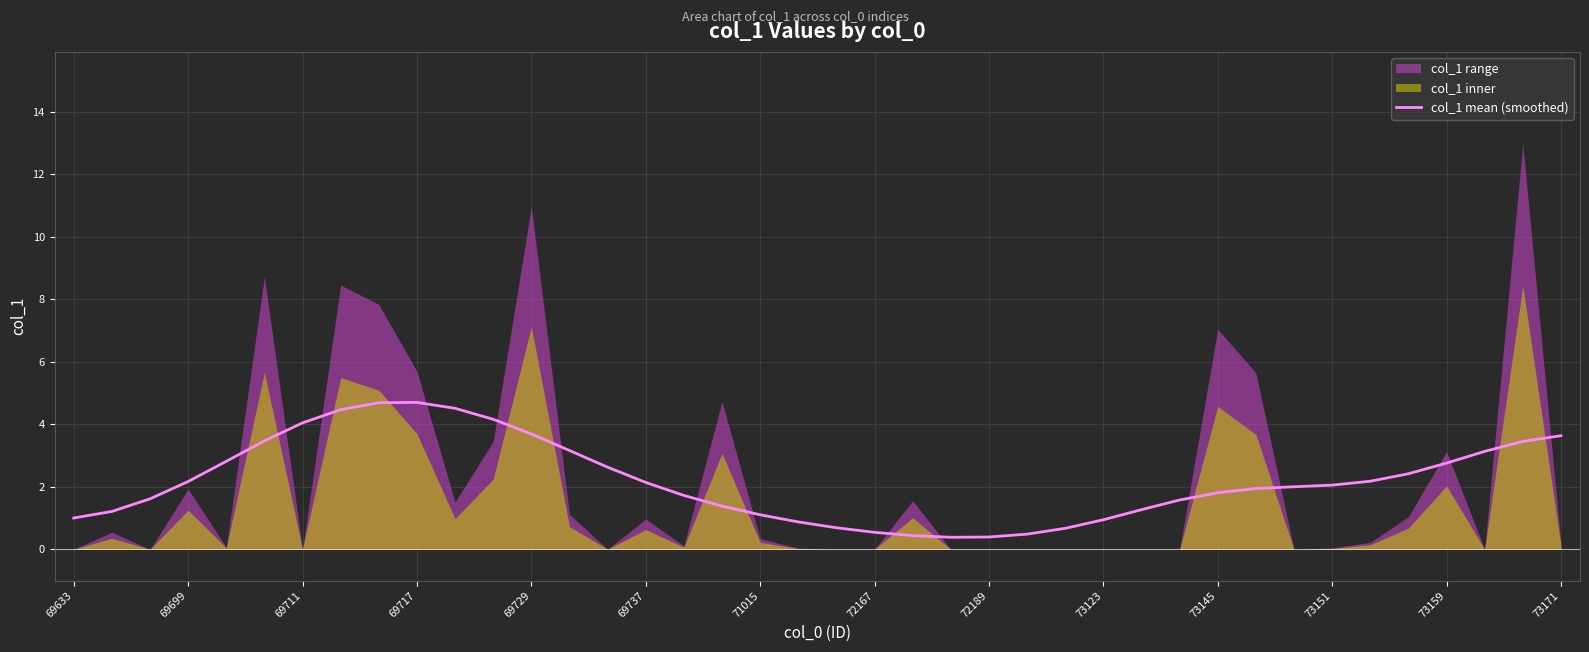

What is the lowest value of the col_1 mean (smoothed) series?

0.4